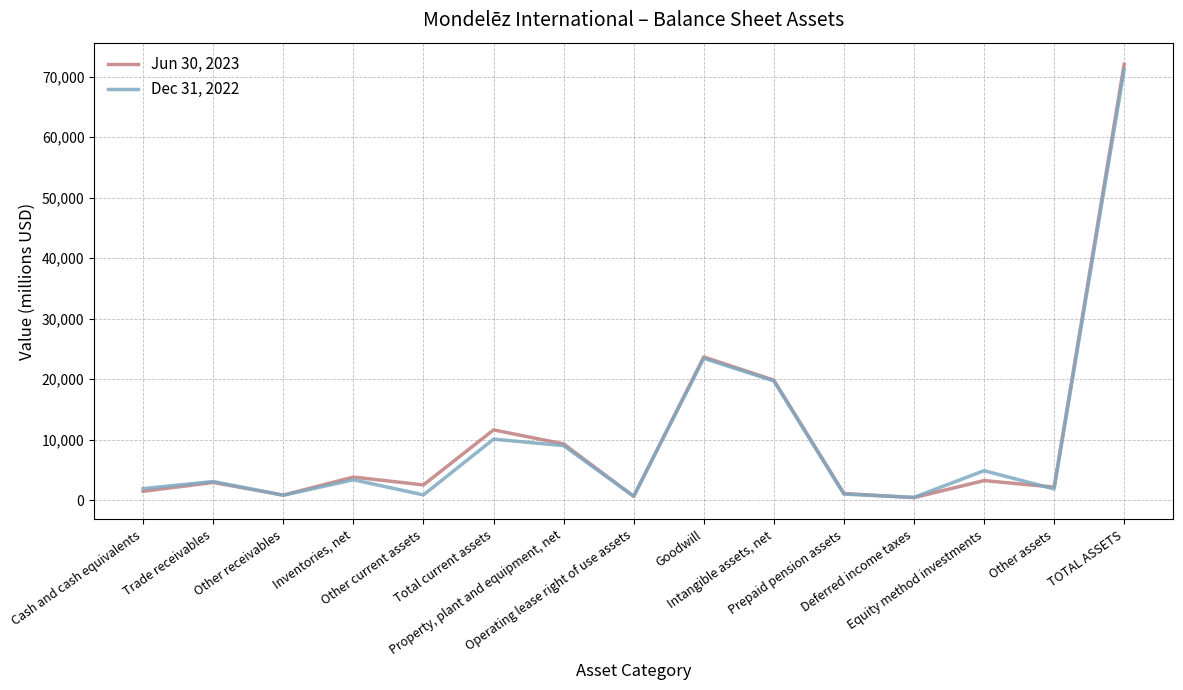

What is the smallest value displayed?

432